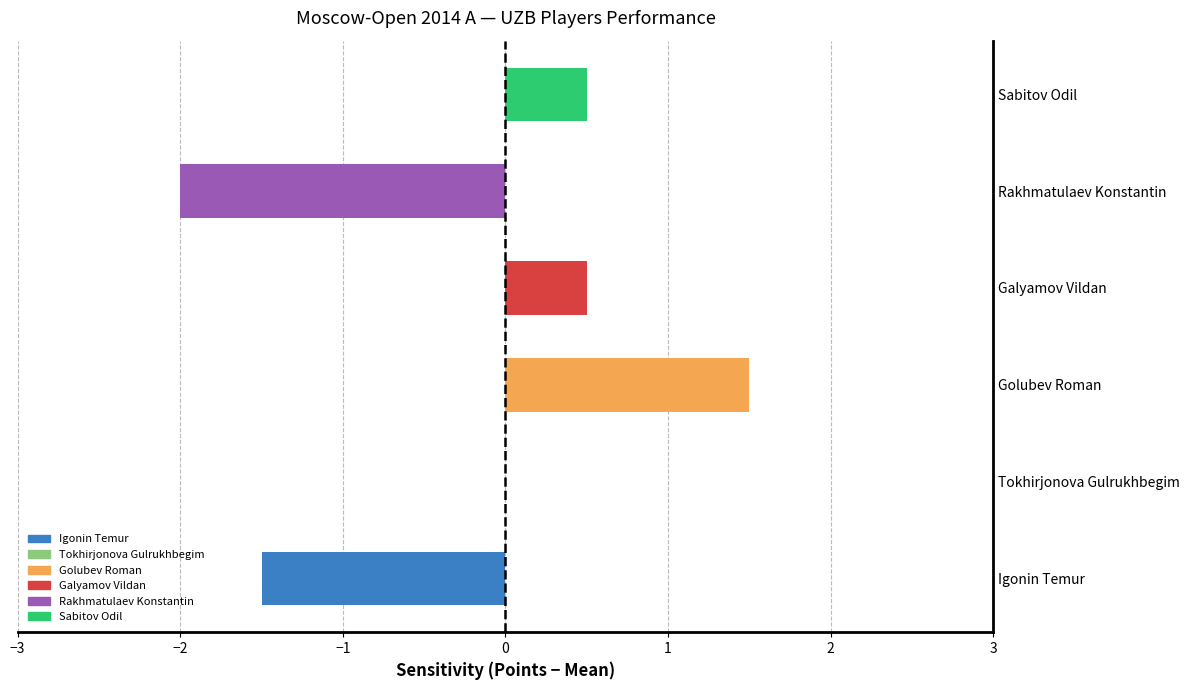

What is the sum of all values?

-1.0